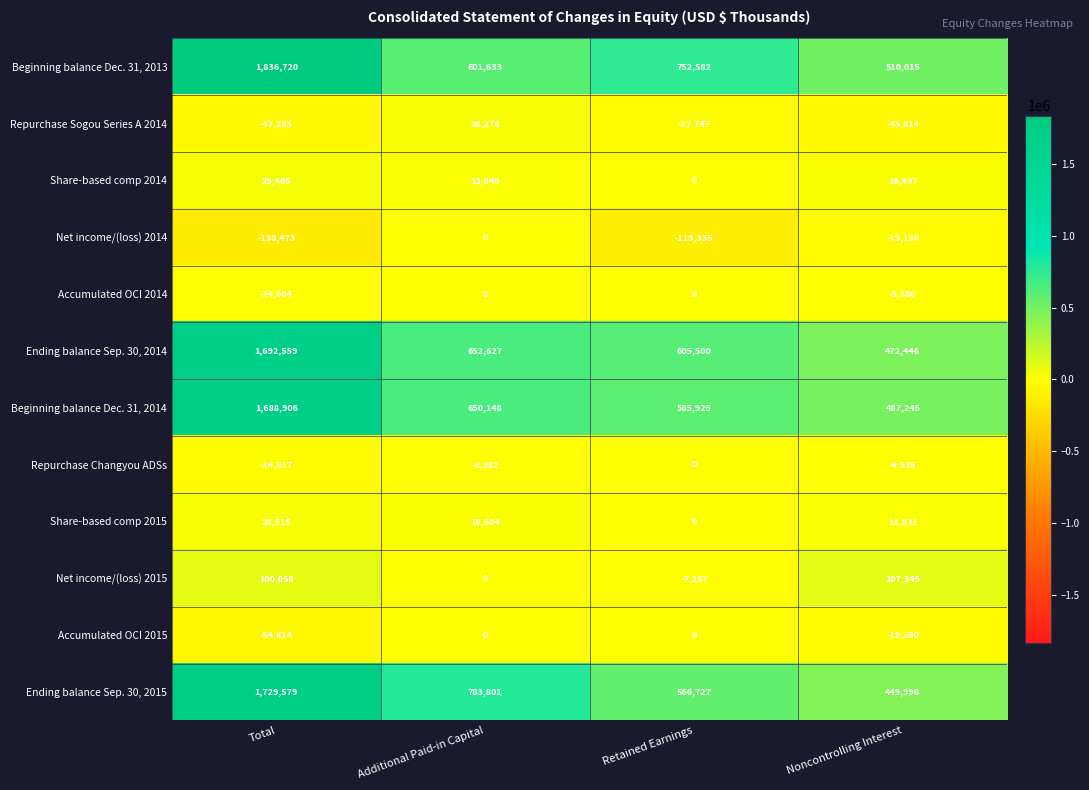

List the labels in order of Share-based comp 2015 value, smallest first.

Retained Earnings, Noncontrolling Interest, Additional Paid-in Capital, Total